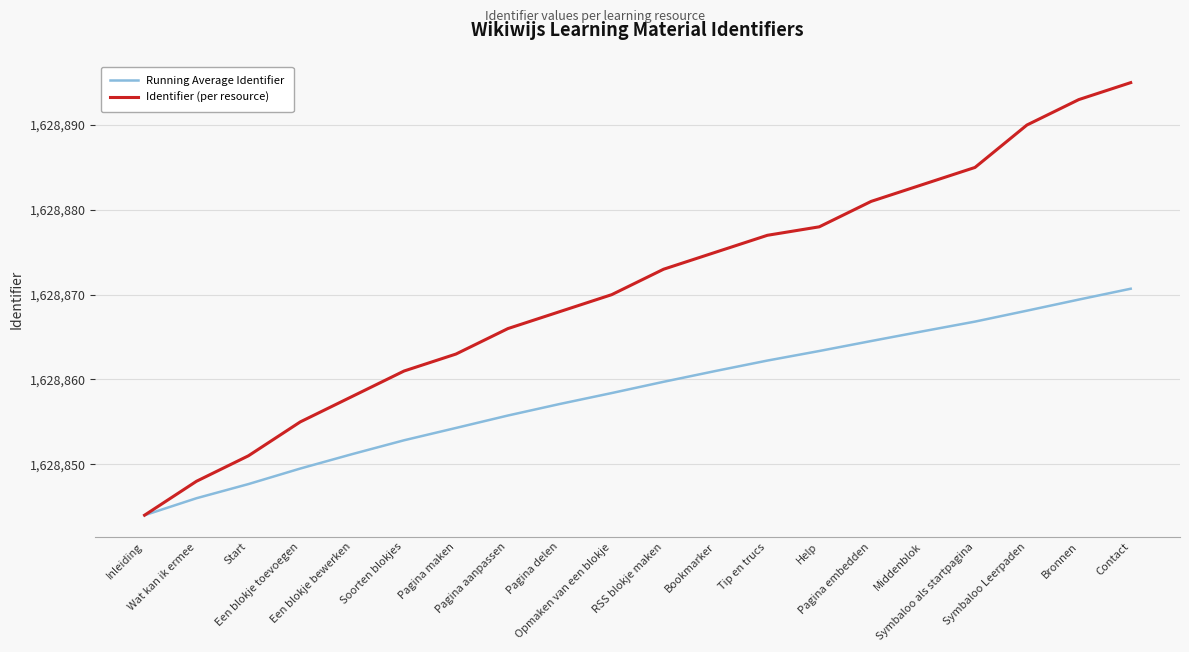

What are all the series names shown in the legend?

Running Average Identifier, Identifier (per resource)